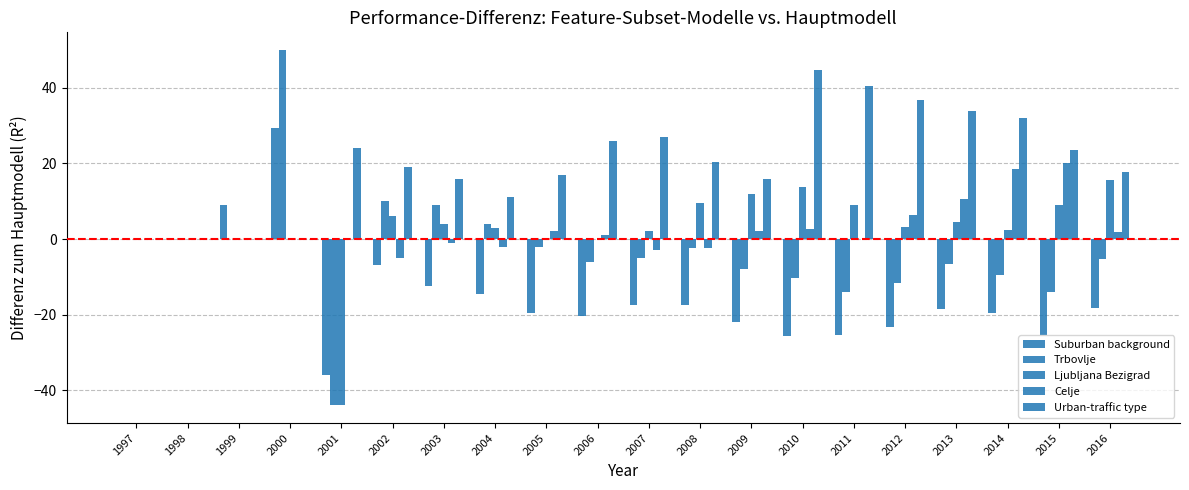

True or false: Trbovlje has a value of 4.0 at 2004.

True